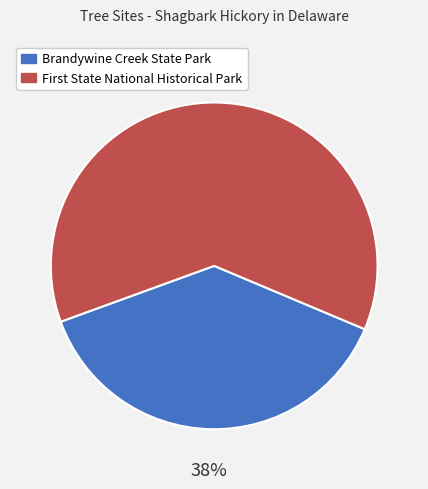

How many slices are in this pie chart?

2